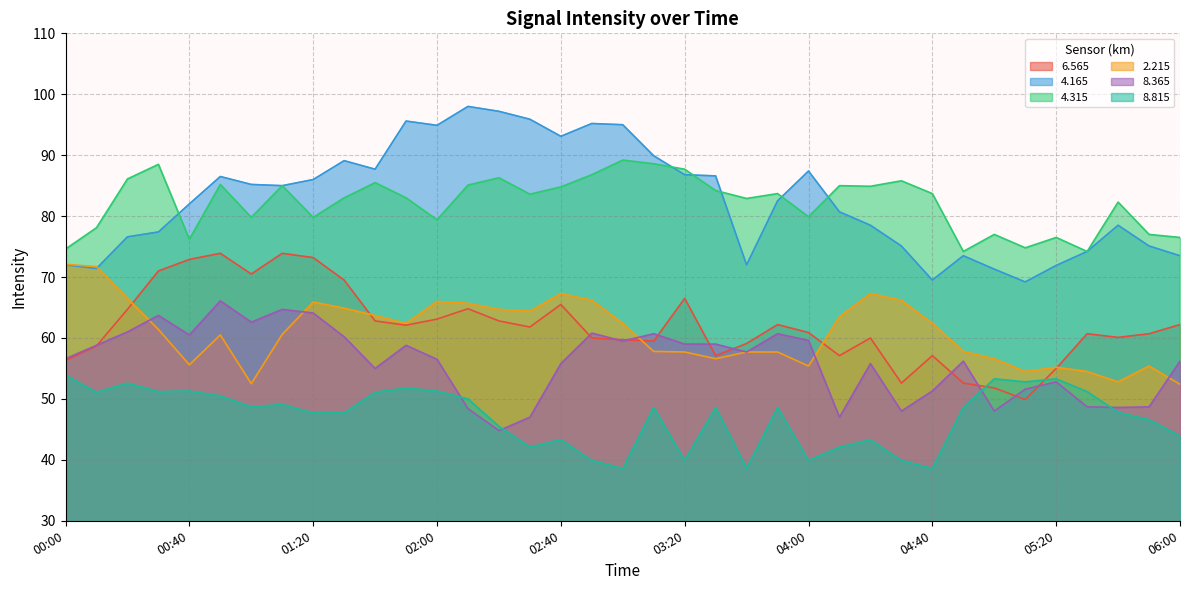

Which series changed the most between 03:10 and 03:40?

4.165